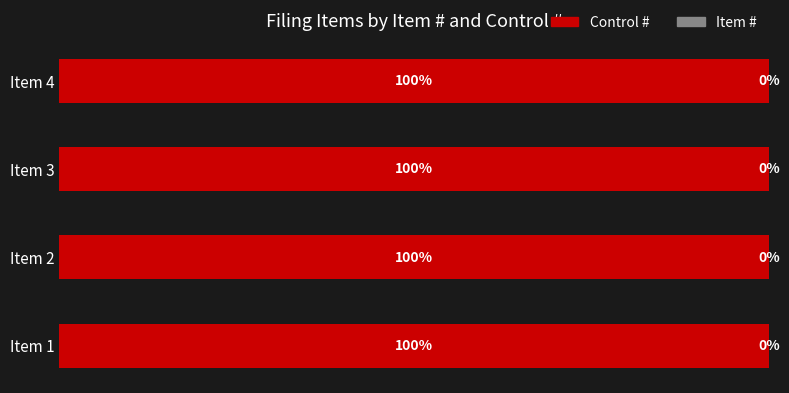

Where is Control # nearest to the value 99?

Item 4